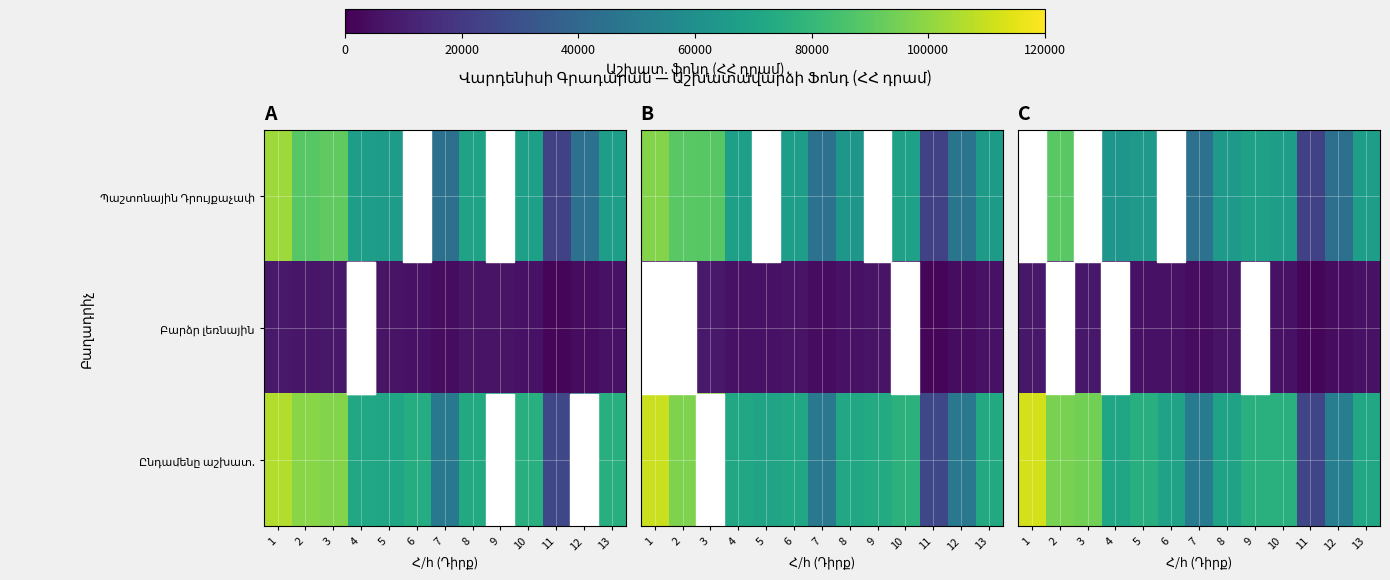

What is the difference between the highest and lowest values at 3?

86739.0